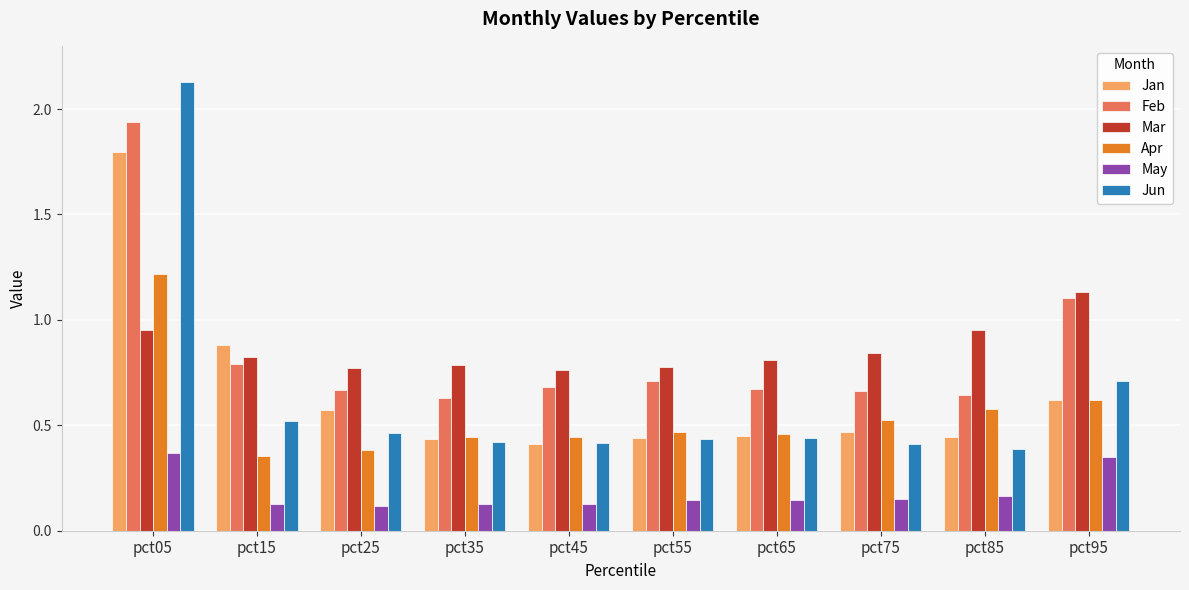

What are all the series names shown in the legend?

Jan, Feb, Mar, Apr, May, Jun